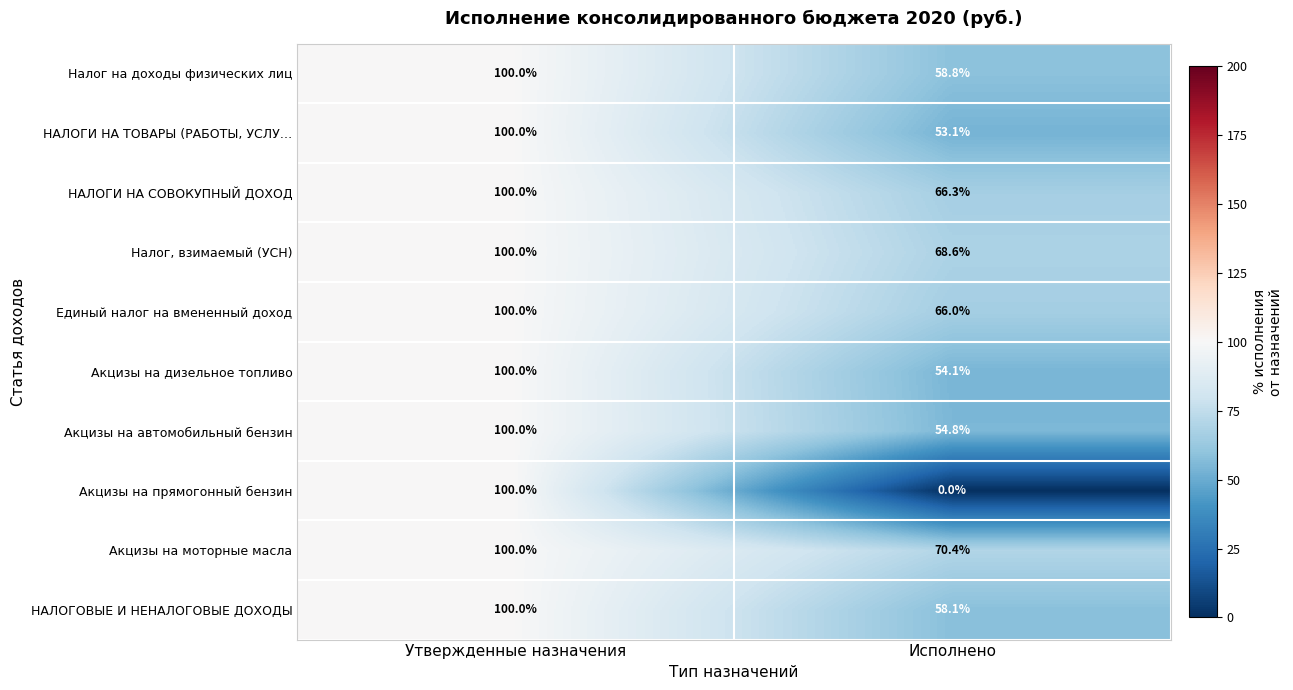

What is the sum of the НАЛОГИ НА СОВОКУПНЫЙ ДОХОД values at Исполнено and Утвержденные назначения?

166.3